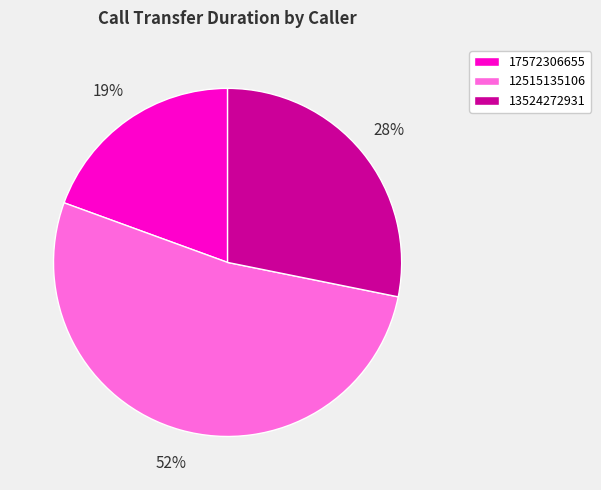

What is the largest slice in the pie chart?

12515135106